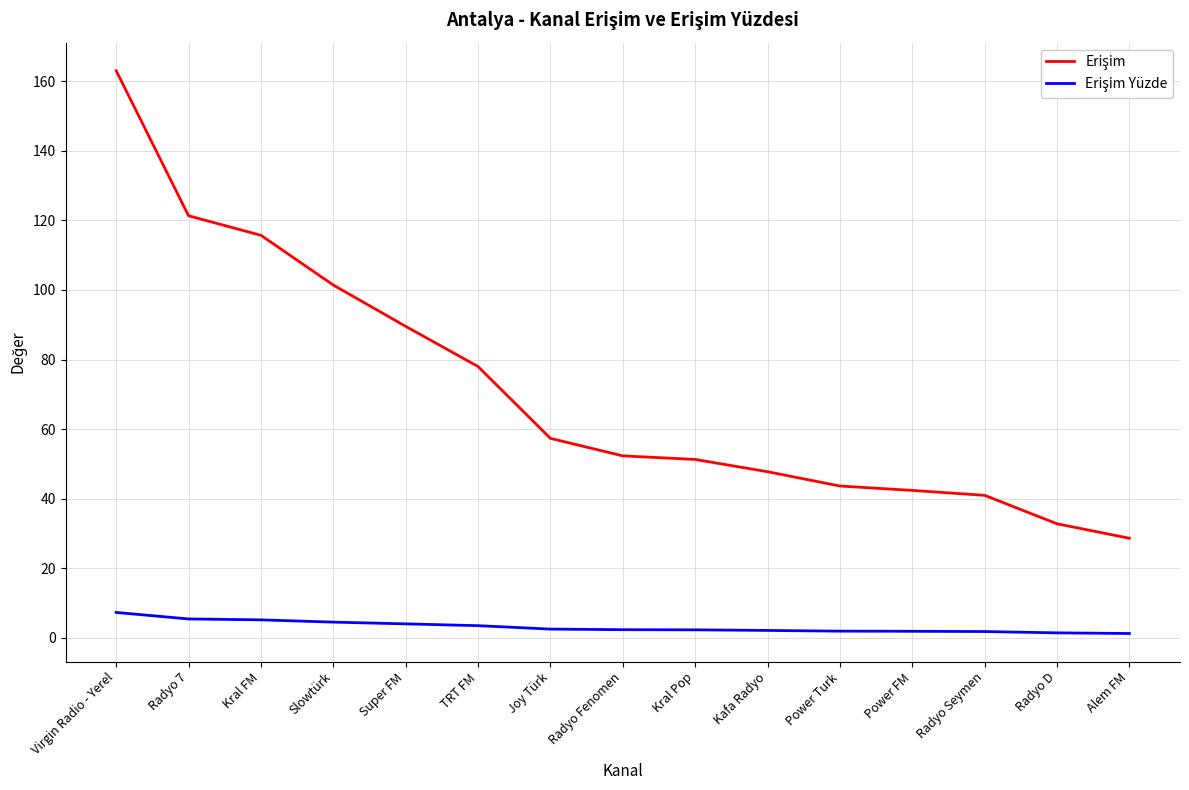

What is the total value across all series at Joy Türk?

59.9